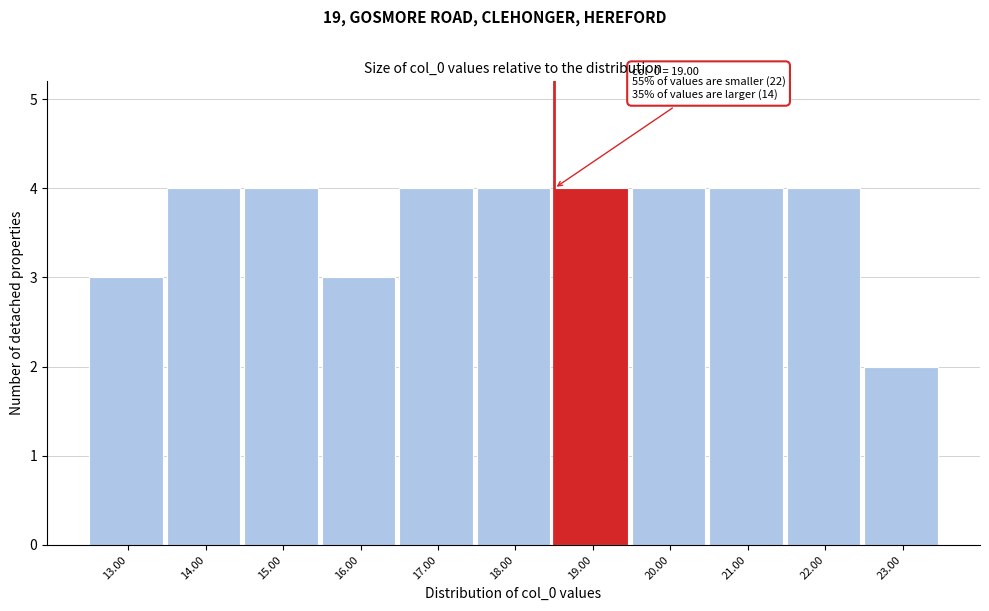

Reading left to right, extract all data points from this chart.

3	4	4	3	4	4	4	4	4	4	2